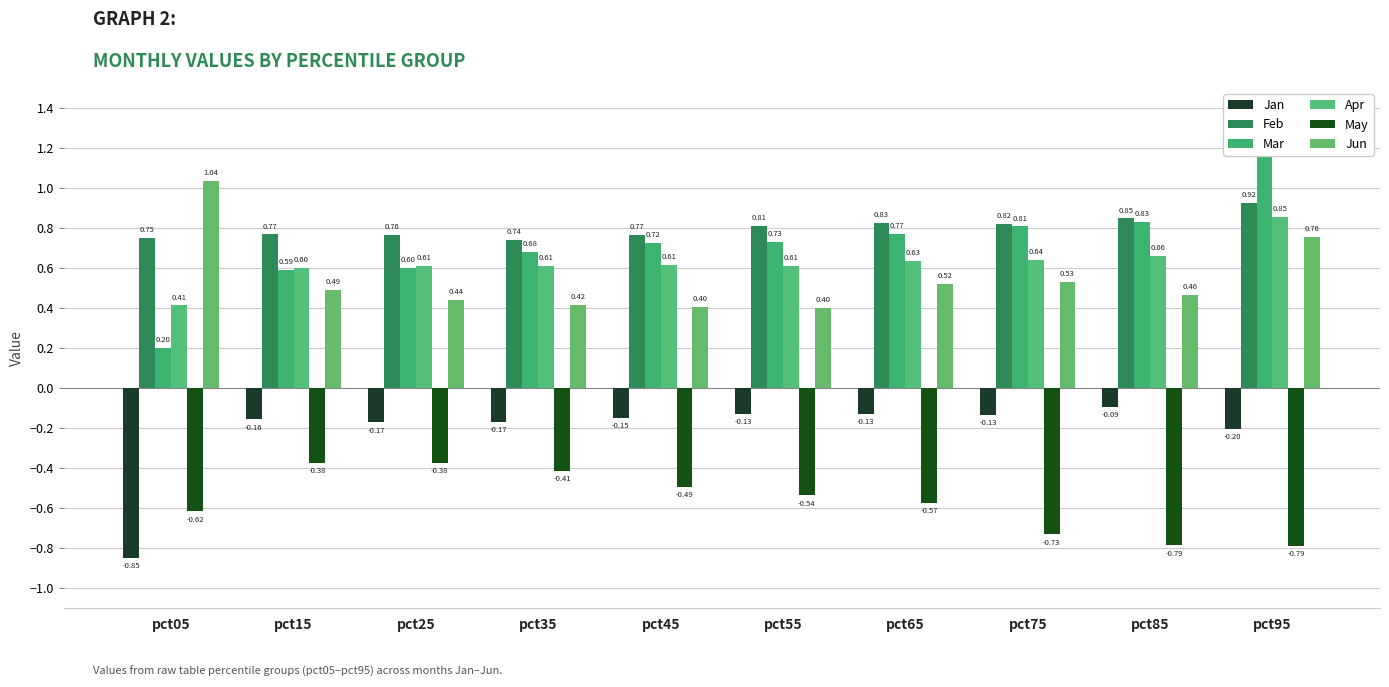

What is the value of the Apr bar at the 6th from the left?

0.6